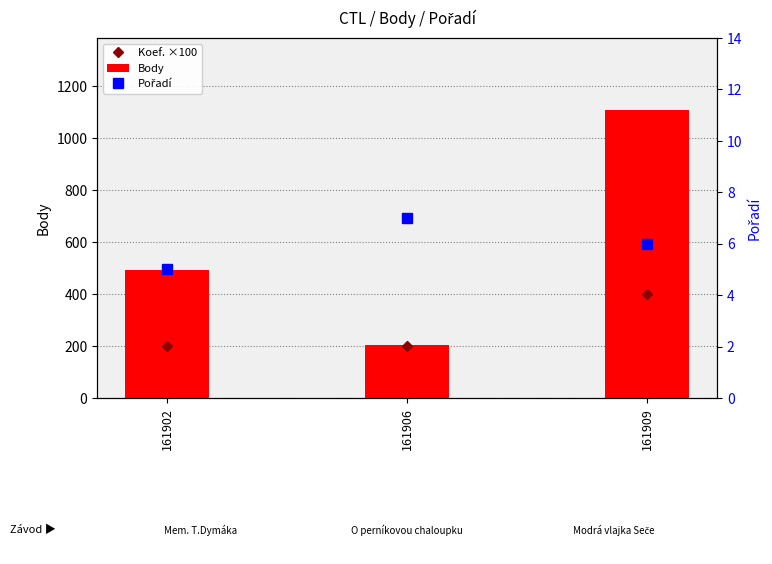

Rank the series by their average value, from highest to lowest.

Body, Koef. ×100, Pořadí